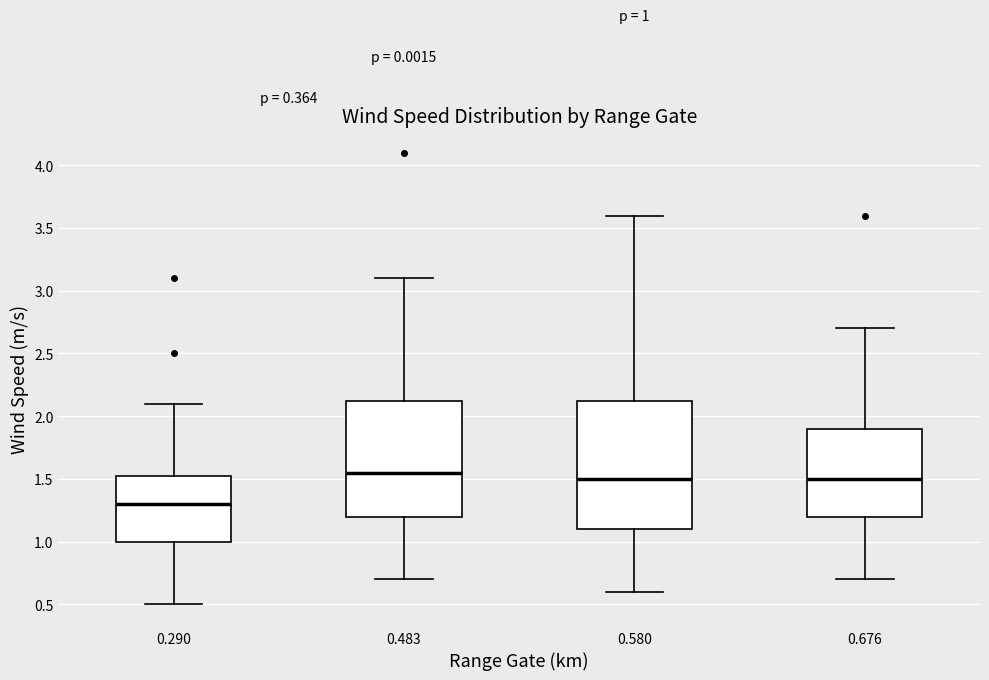

Which box's median line is the lowest?

0.290